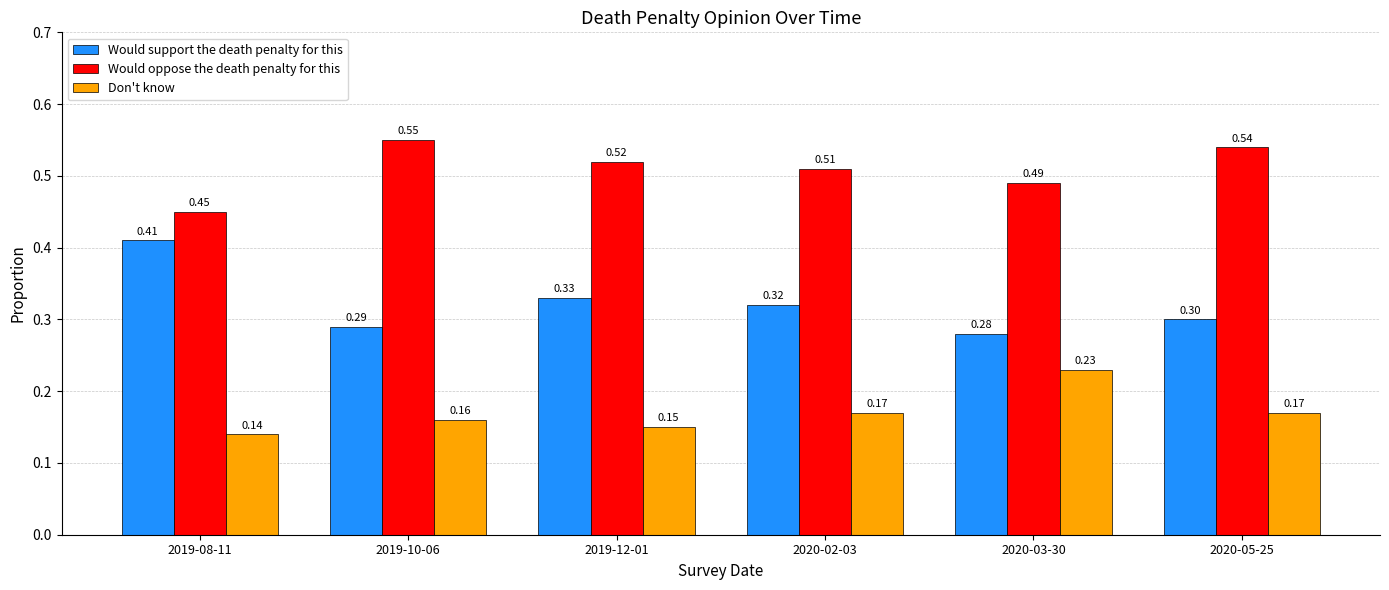

How many bars are there in total?

18